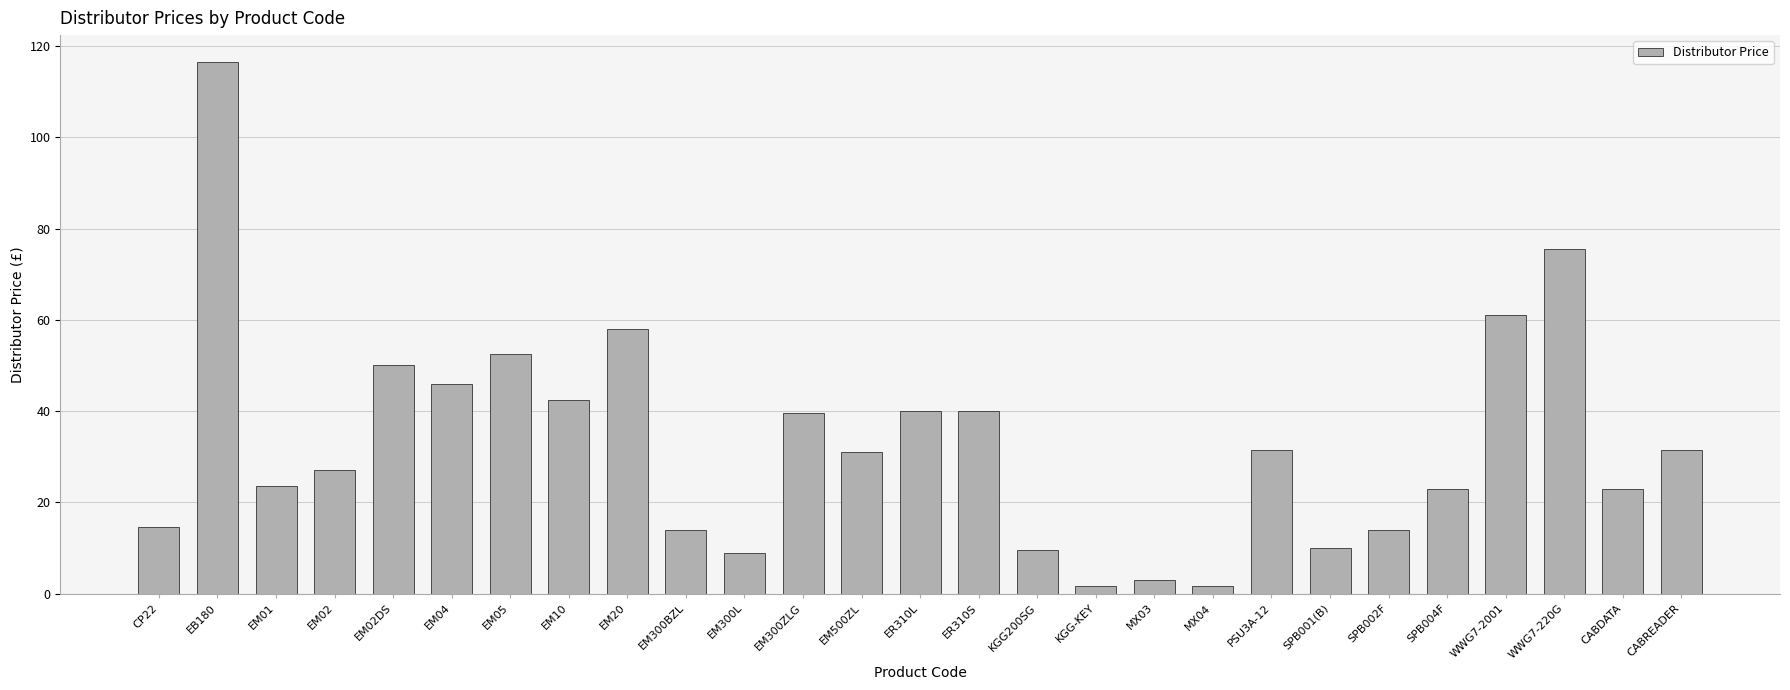

The chart shows a value of 31.5 at CABREADER. True or false?

True